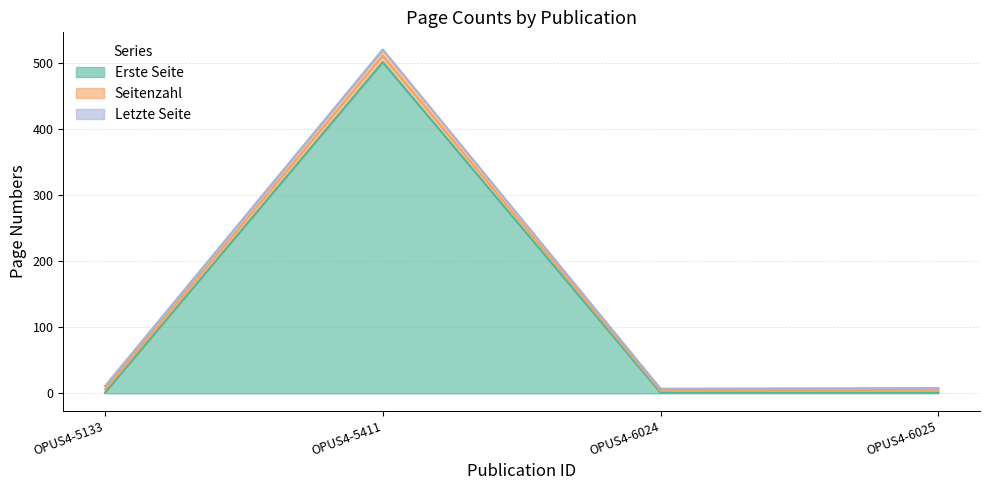

The Erste Seite series shows 2 at OPUS4-6024. True or false?

False